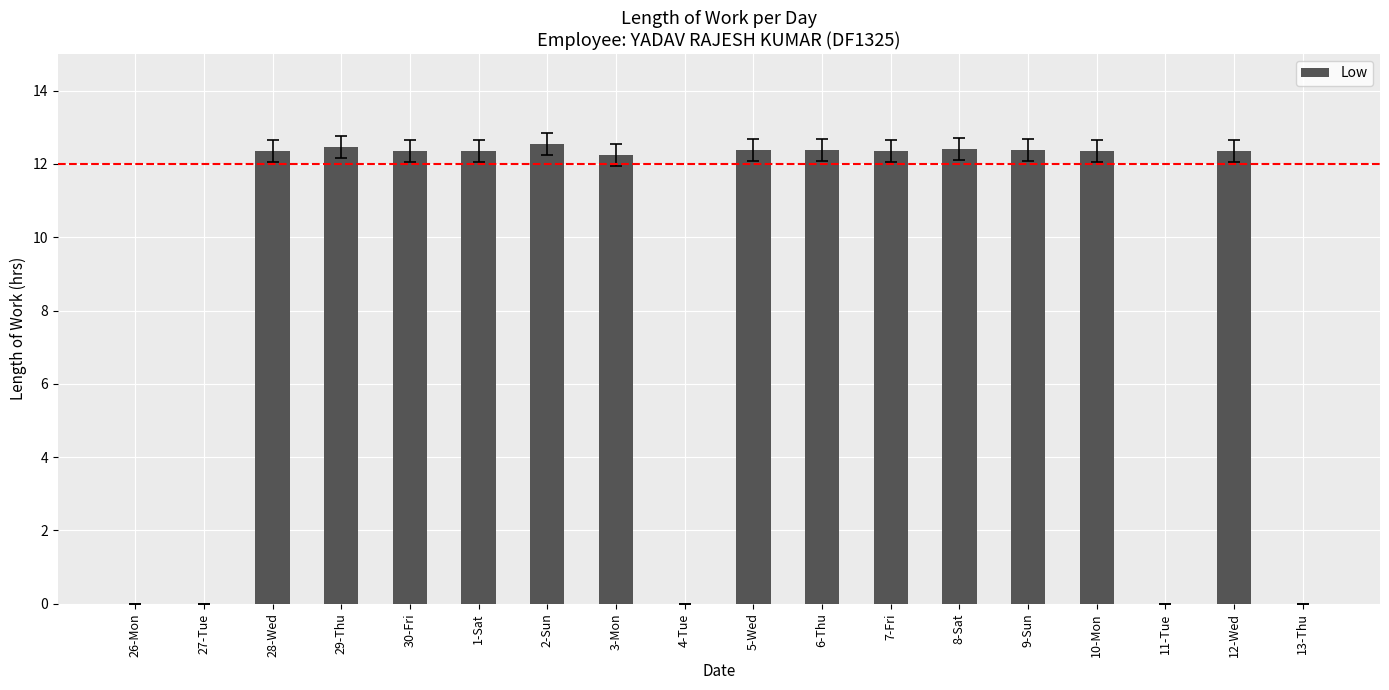

What is the maximum value shown in the chart?

12.6